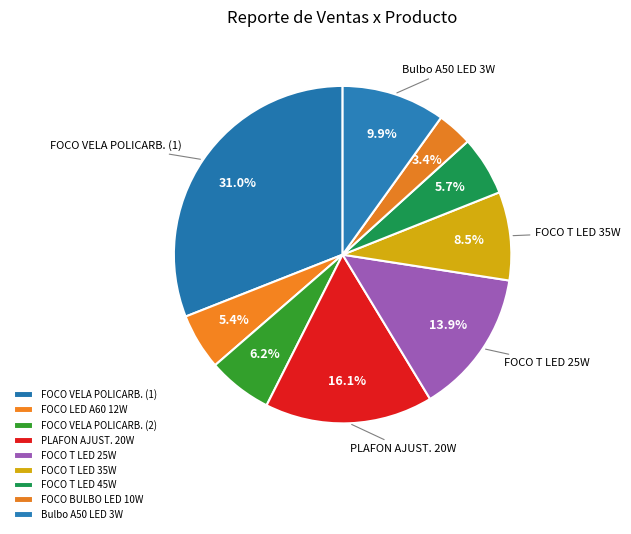

How many segments does this pie chart have?

9